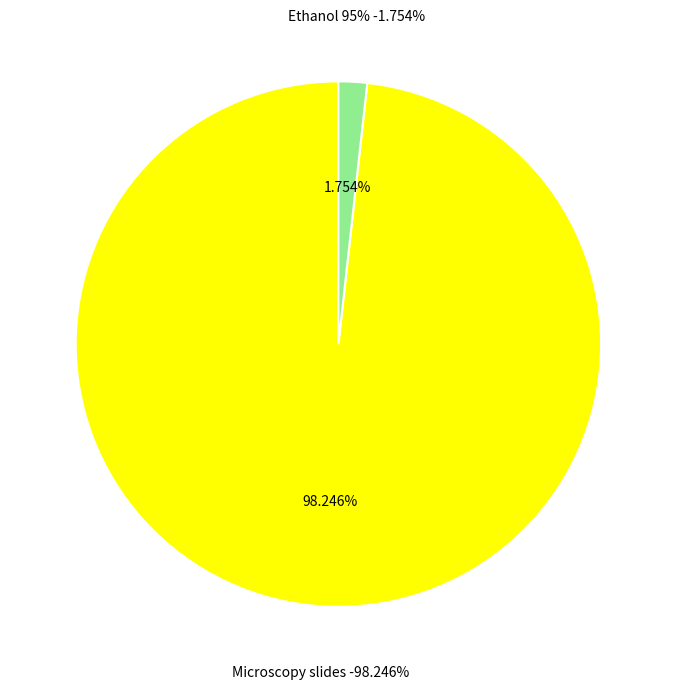

Which slice is the largest?

Microscopy slides